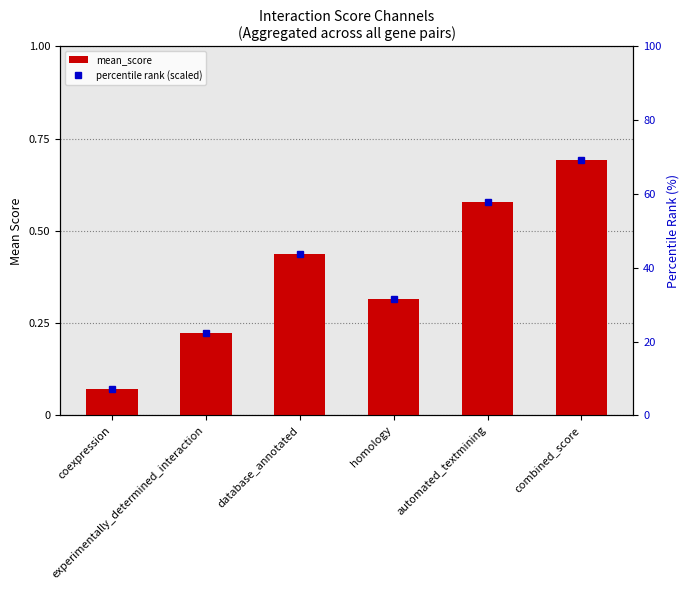

How many data points in percentile rank (scaled) are above 43?

3